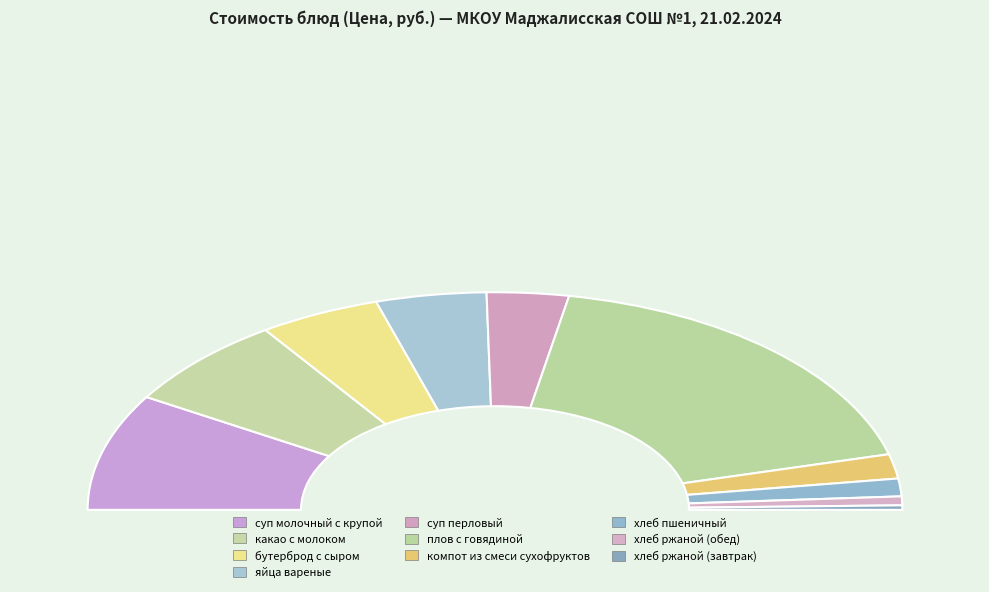

Is the sum of хлеб ржаной (завтрак) and суп молочный с крупой greater than half?

No